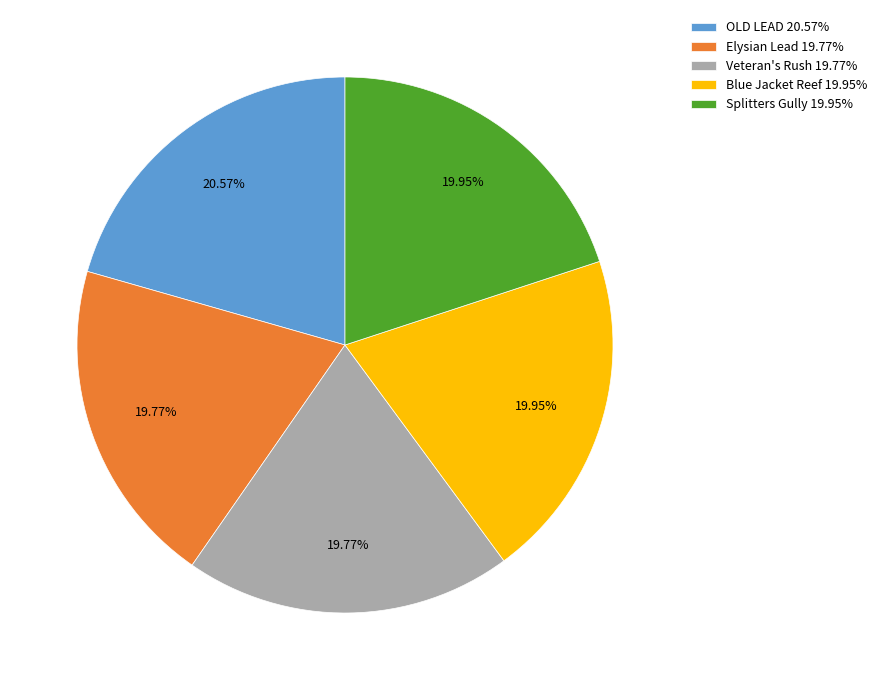

Is there a majority slice in this chart?

No